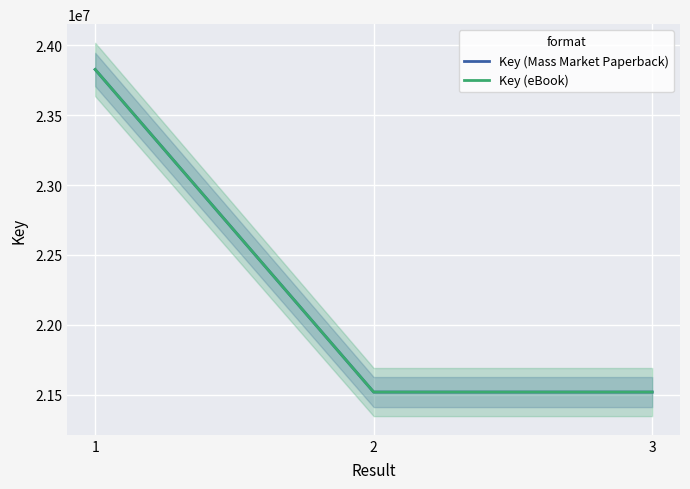

True or false: Key (Mass Market Paperback) has a value of 31923892 at 2.

False